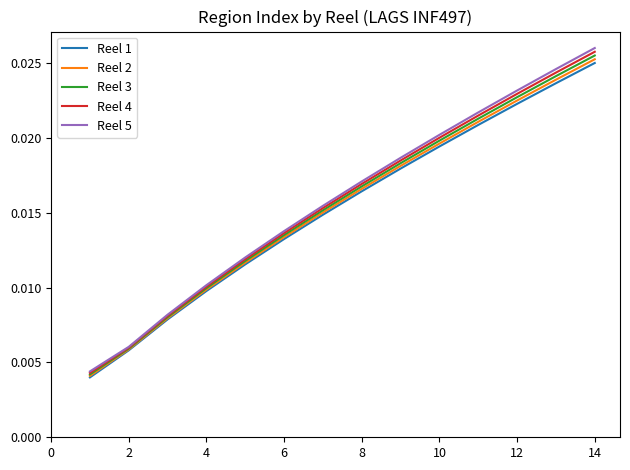

Which series has the largest range (max minus min)?

Reel 5